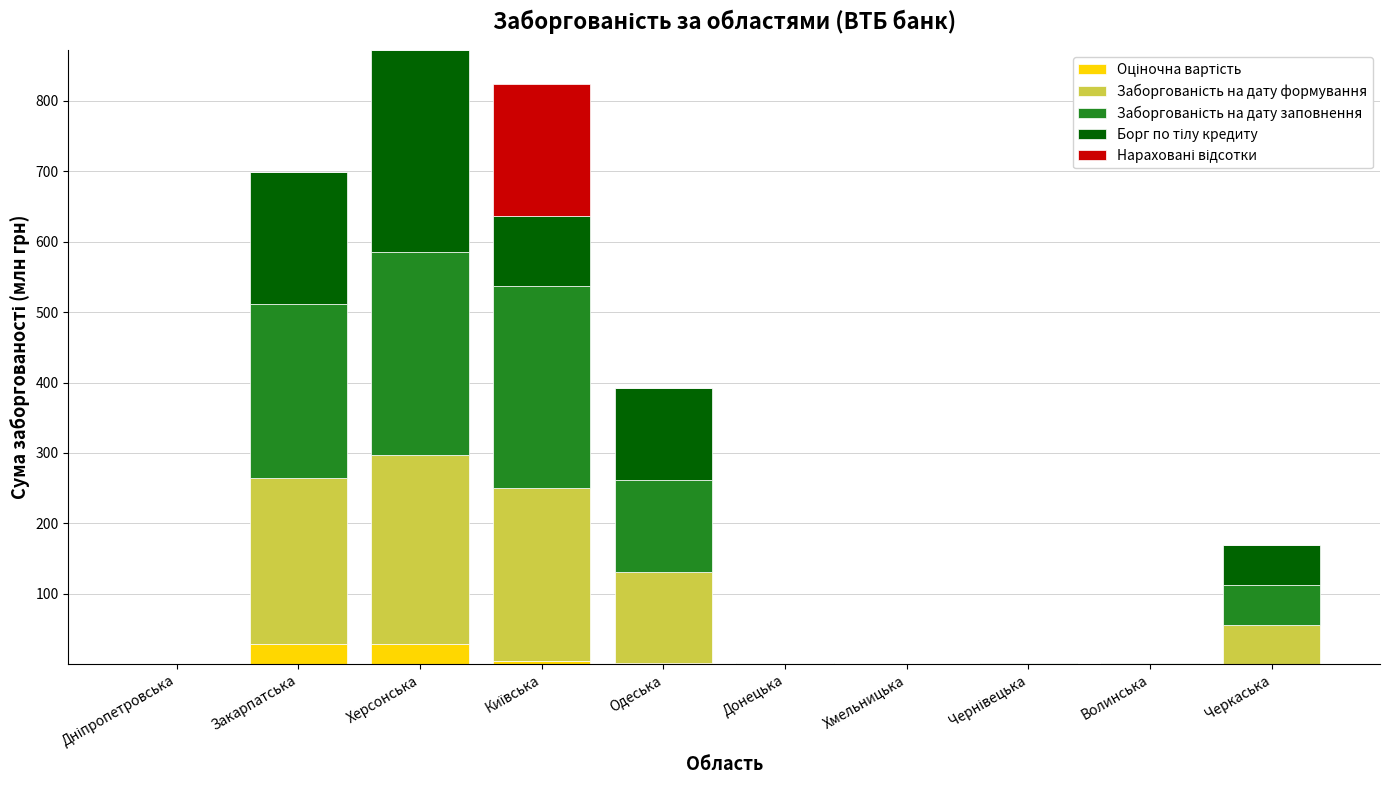

How many categories are shown in the chart?

10